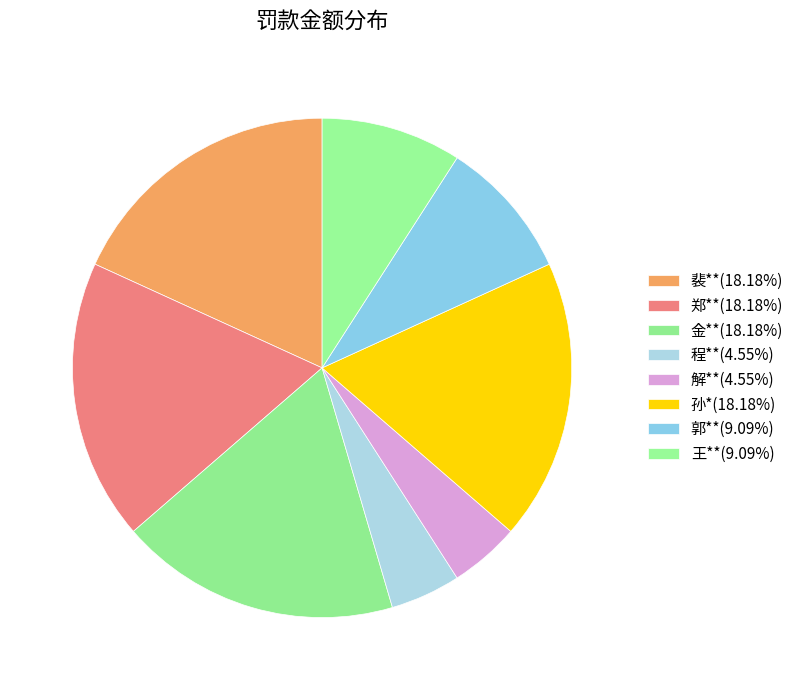

What is the smallest slice in the pie chart?

程**